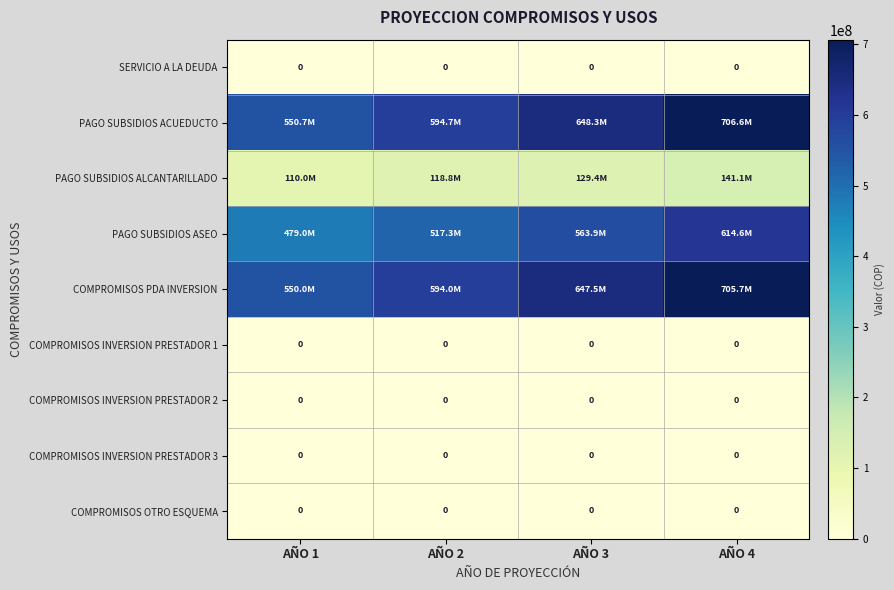

Is it true that SERVICIO A LA DEUDA equals 0 at AÑO 2?

True